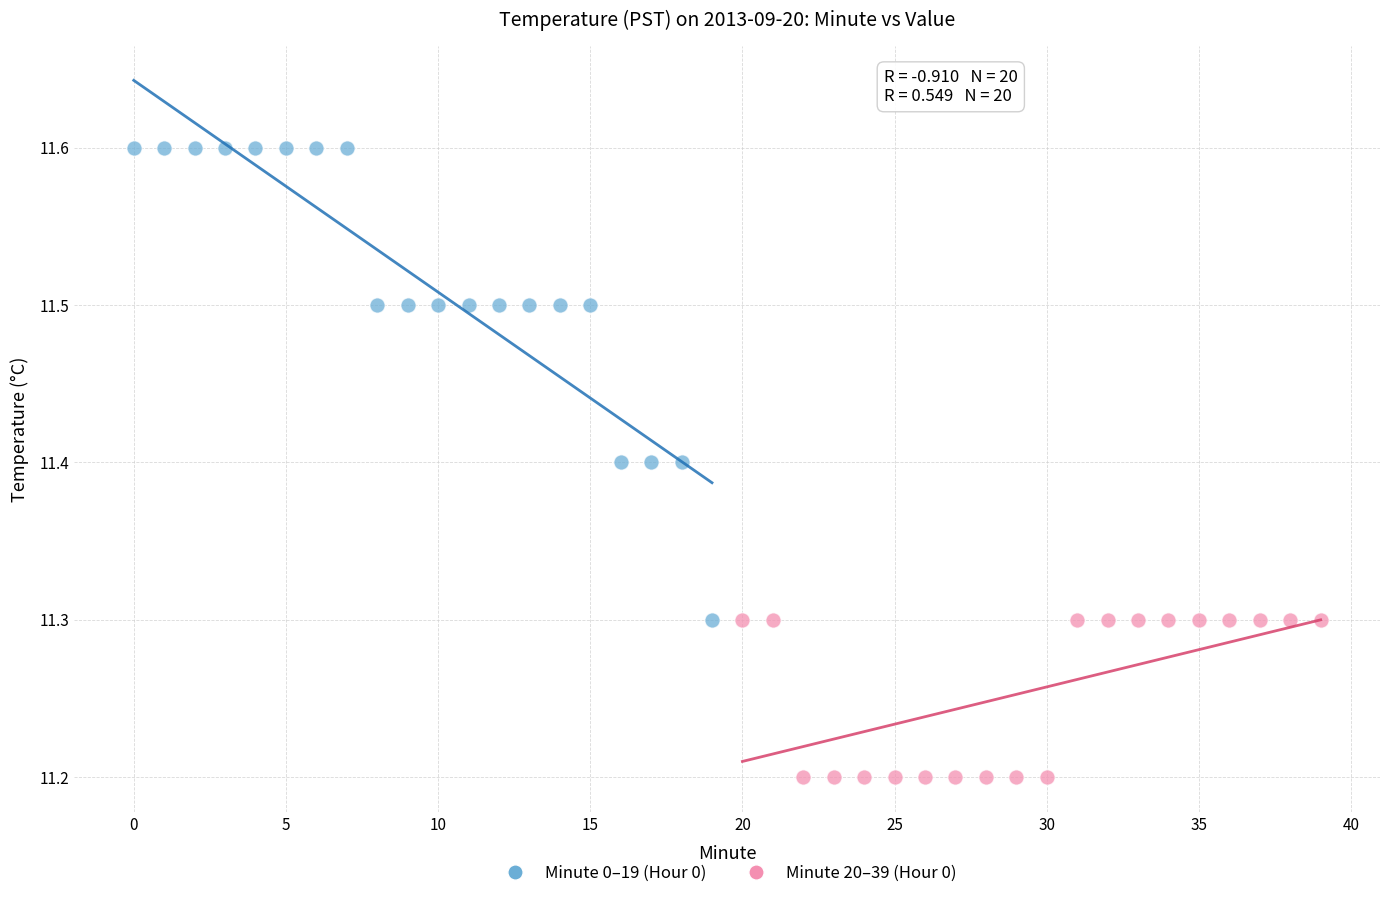

Which series has the widest spread of Y values?

Minute 0–19 (Hour 0)